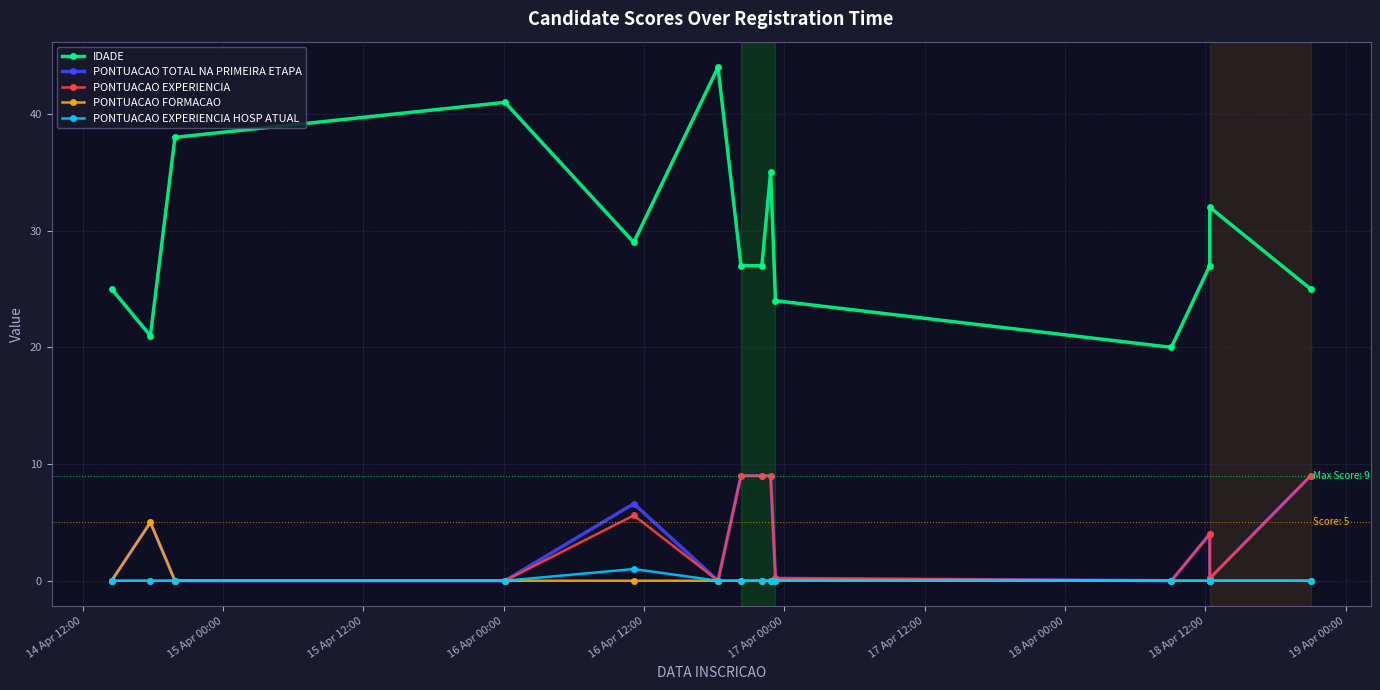

What are all the series names shown in the legend?

IDADE, PONTUACAO TOTAL NA PRIMEIRA ETAPA, PONTUACAO EXPERIENCIA, PONTUACAO FORMACAO, PONTUACAO EXPERIENCIA HOSP ATUAL